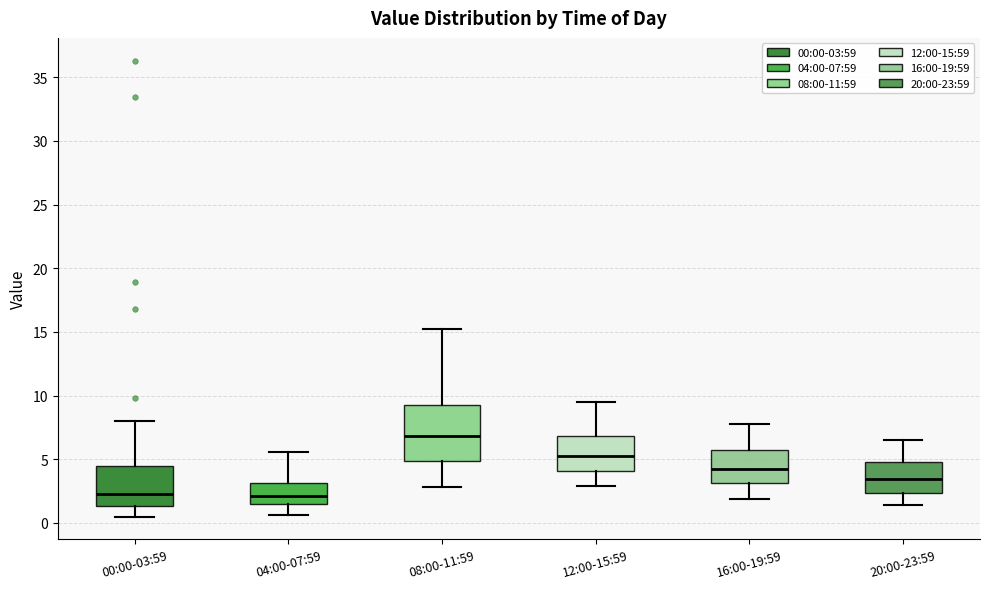

Which box is the tallest, from its lower edge to its upper edge?

08:00-11:59